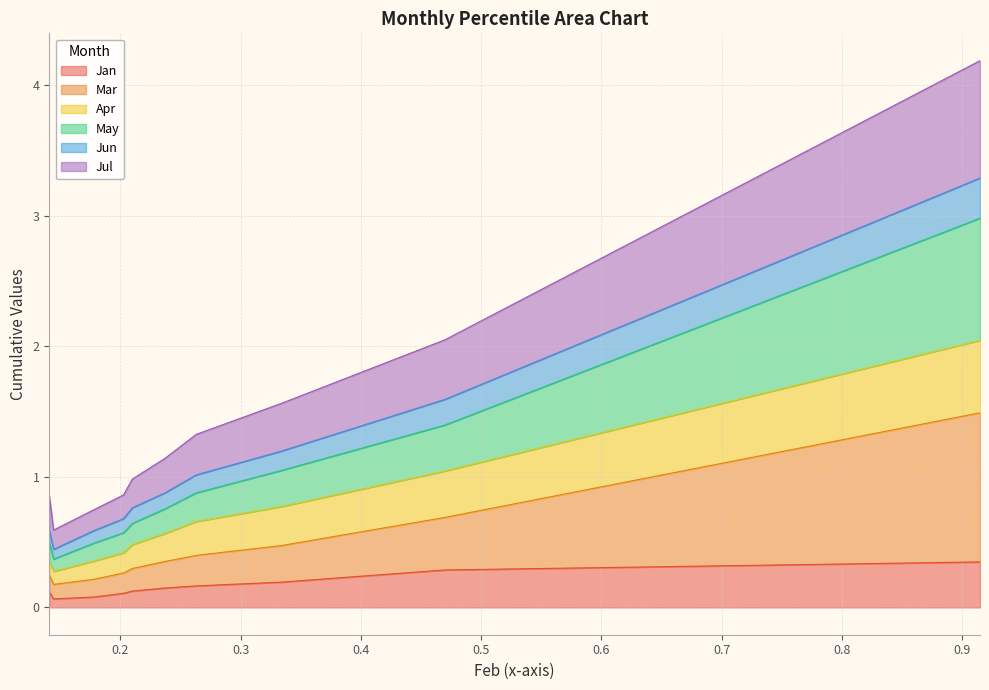

True or false: Jul and May intersect in this chart.

False